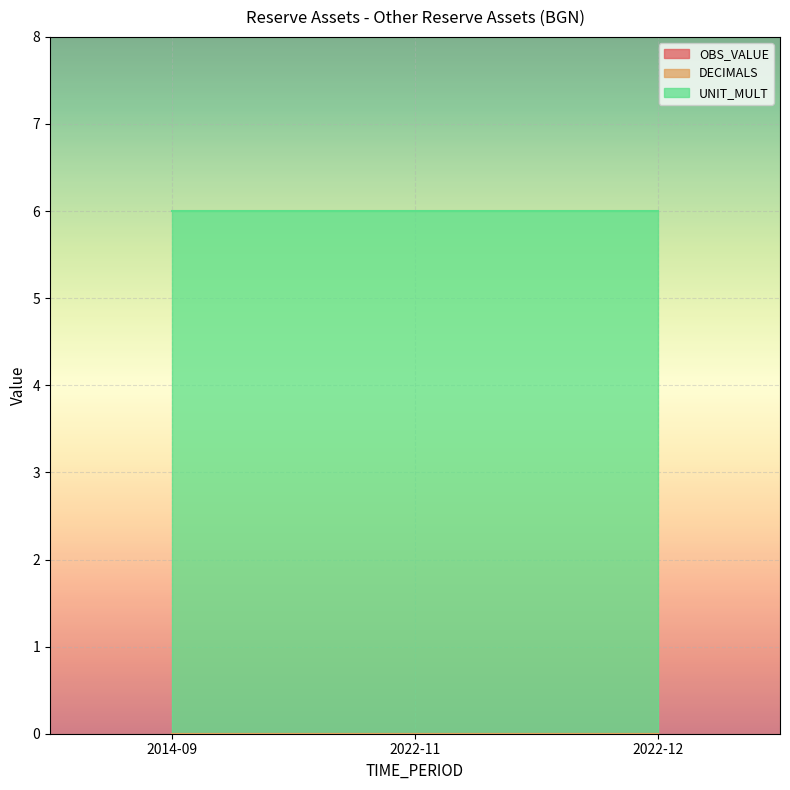

At how many categories does at least one series exceed 0?

3